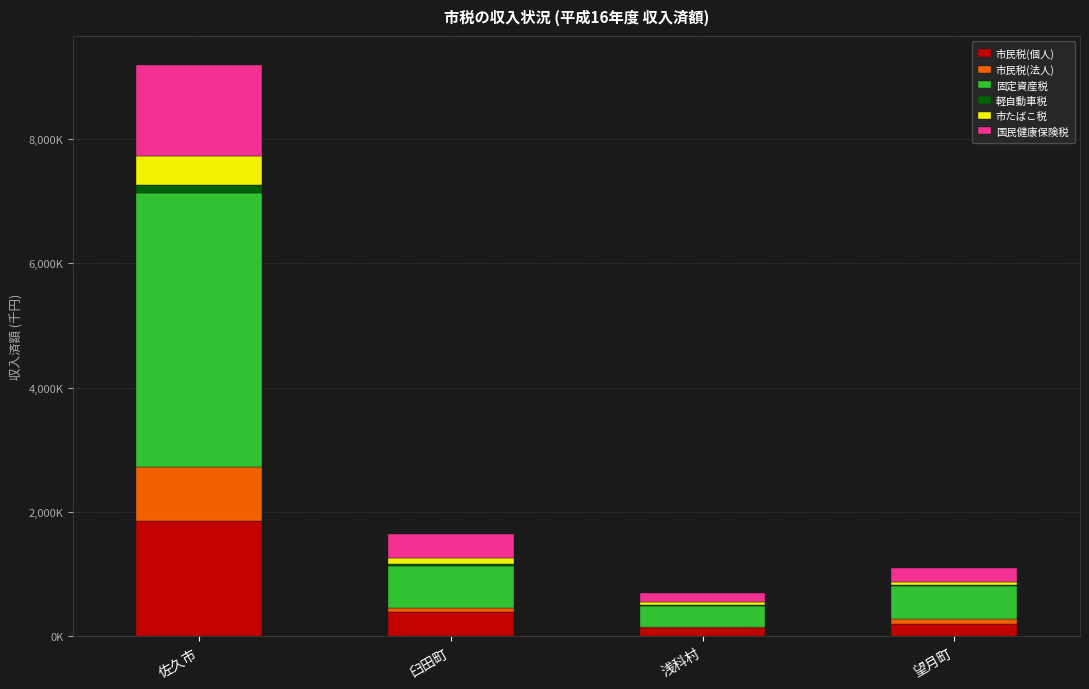

What are all the series names shown in the legend?

市民税(個人), 市民税(法人), 固定資産税, 軽自動車税, 市たばこ税, 国民健康保険税